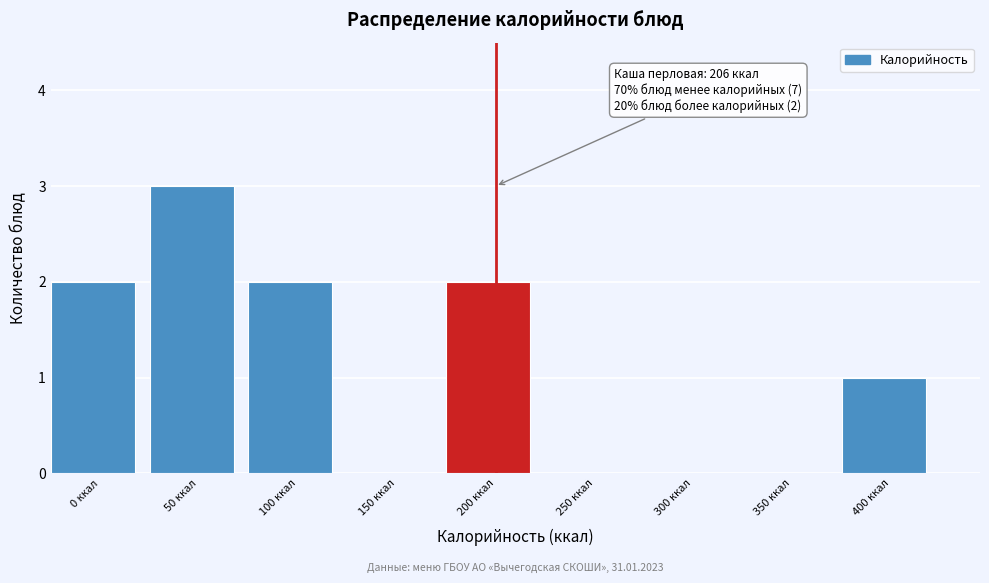

Reading right to left, extract all data points from this chart.

400 ккал=1	350 ккал=0	300 ккал=0	250 ккал=0	200 ккал=2	150 ккал=0	100 ккал=2	50 ккал=3	0 ккал=2